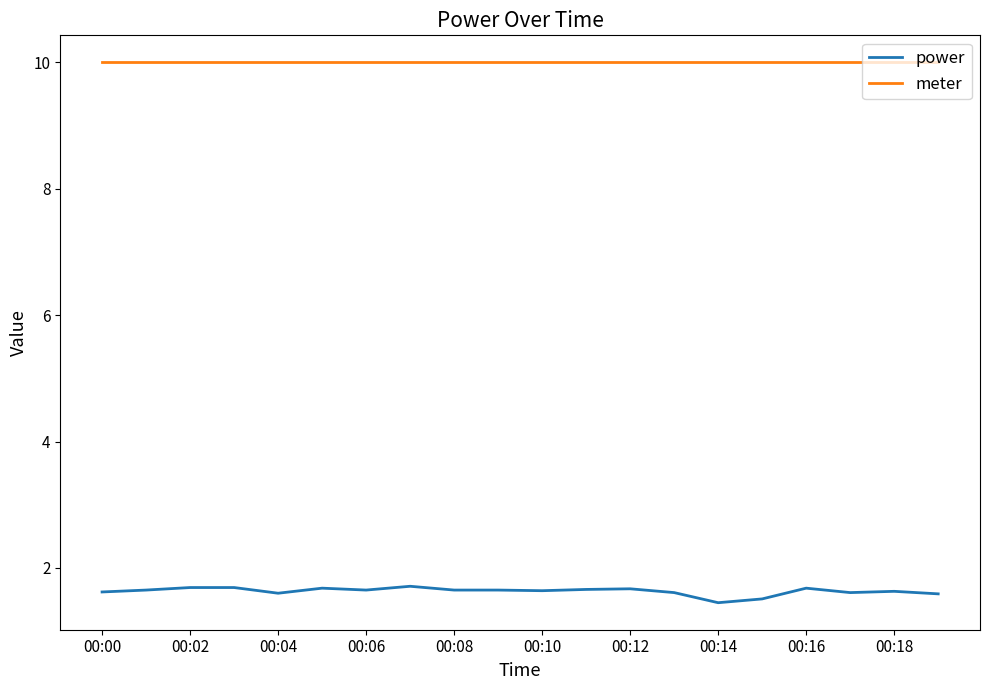

What is the highest value of the power series?

1.7